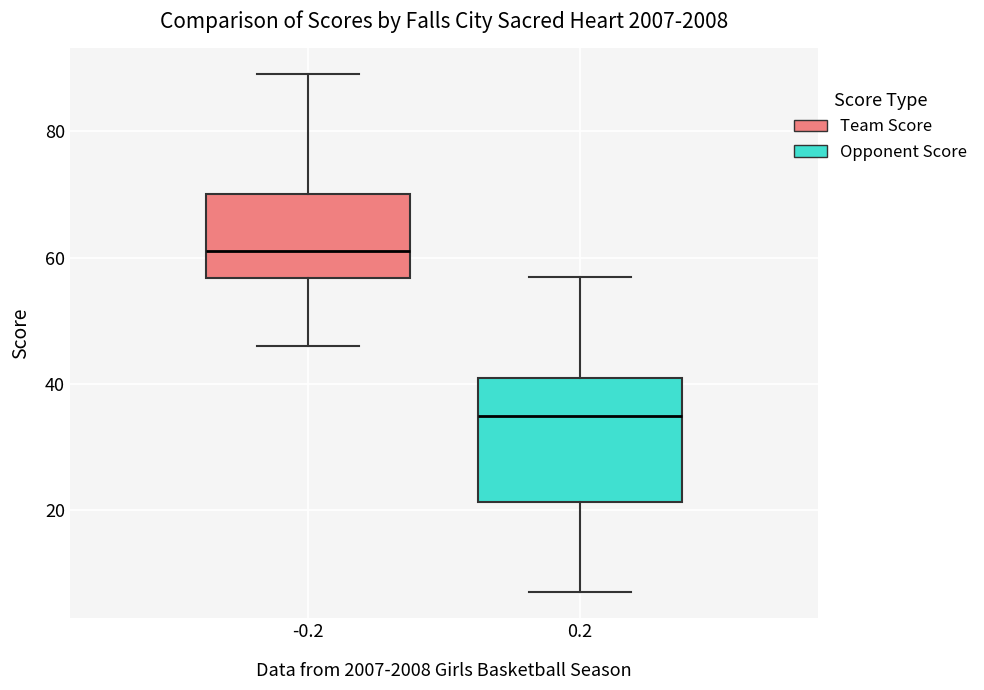

Reading left to right, read every box against the y-axis: the position of its median line, the range the box covers, and the ends of its whiskers. The values are not printed on the chart, so give them approximately, as read against the axis.

-0.2: median 62, box 56 to 70, whiskers 46 to 90
0.2: median 36, box 22 to 42, whiskers 8 to 58